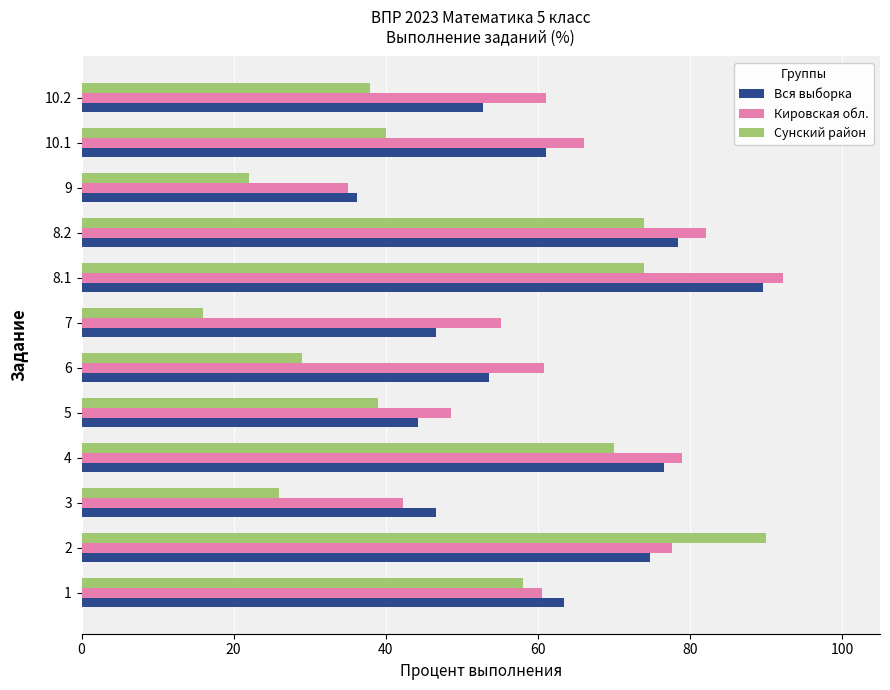

What is the sum of all Сунский район values?

576.0